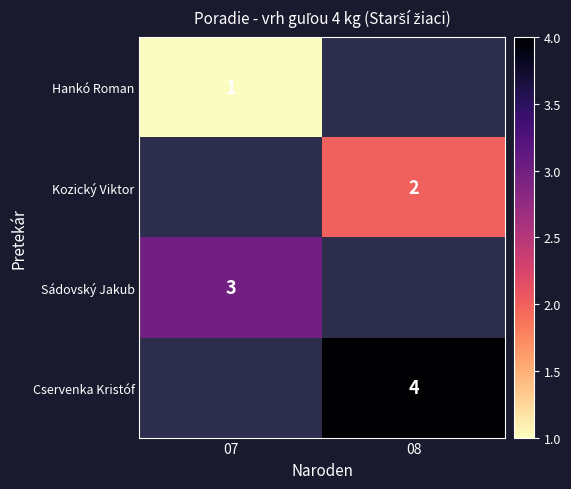

At how many categories does at least one series exceed 2?

2